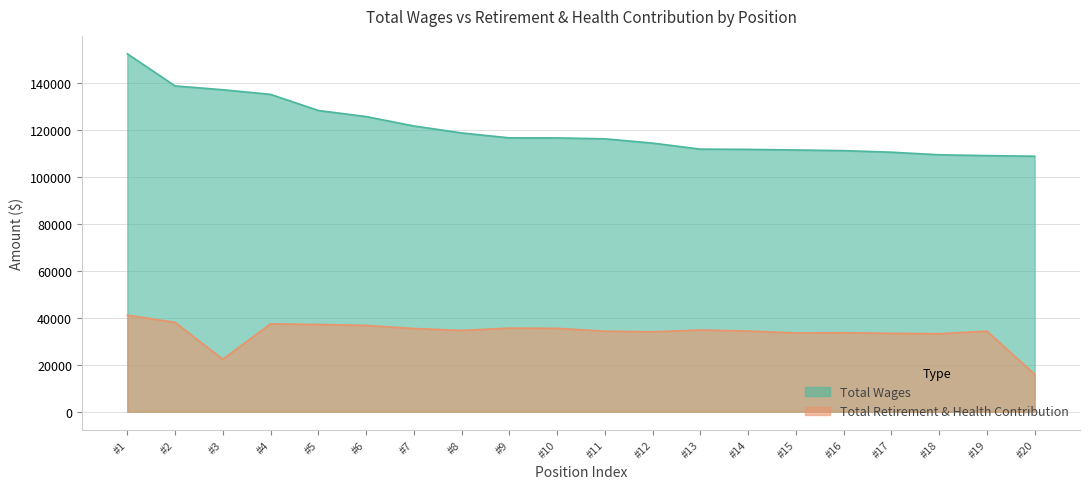

The Total Retirement & Health Contribution series shows 33486 at #15. True or false?

True